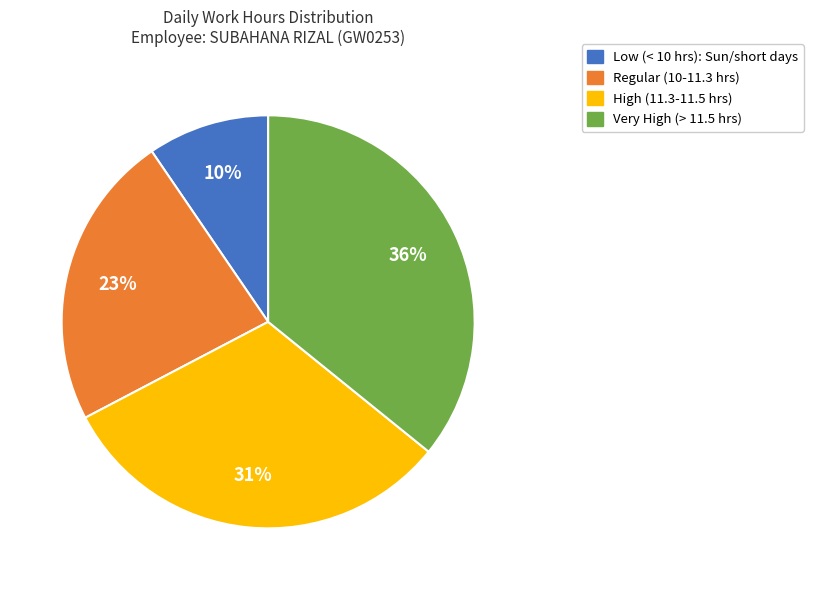

Is there any slice that represents more than half of the pie?

No